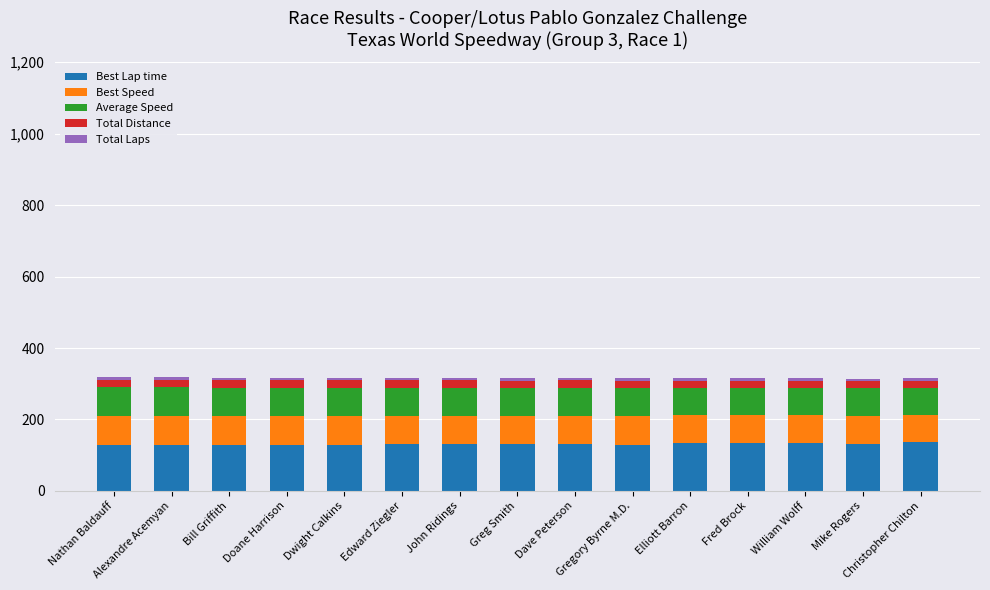

What is the highest value of the Best Lap time series?

138.1